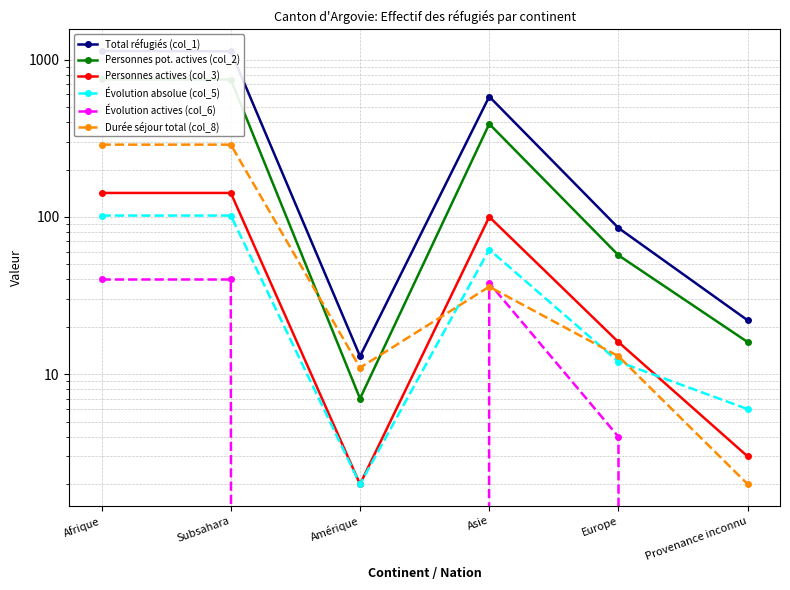

Which category has the highest value across all series?

Afrique